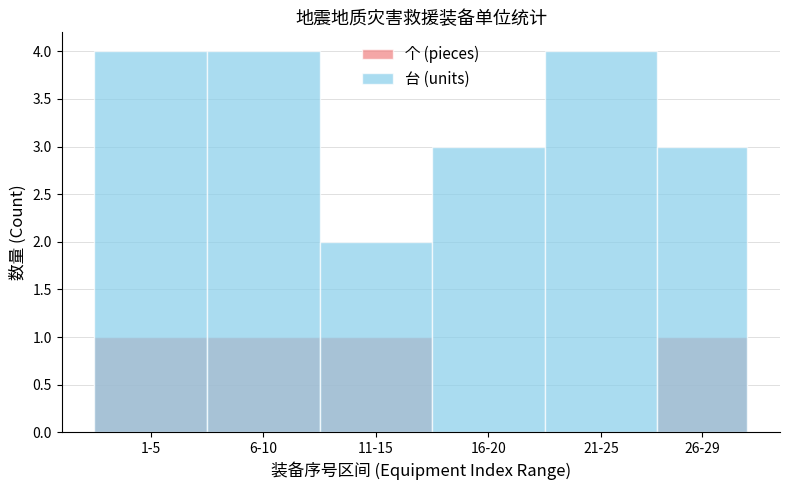

Is it true that 个 (pieces) equals 1 at 1-5?

True